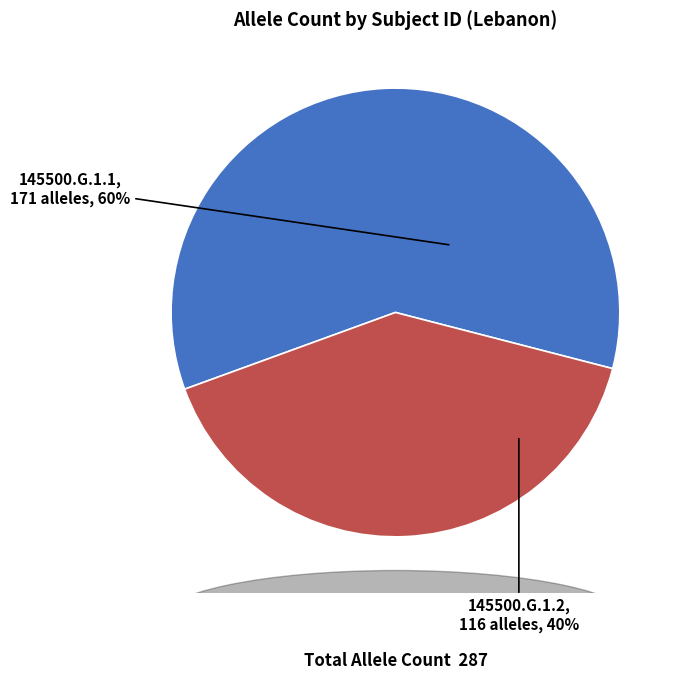

How many slices are in this pie chart?

2